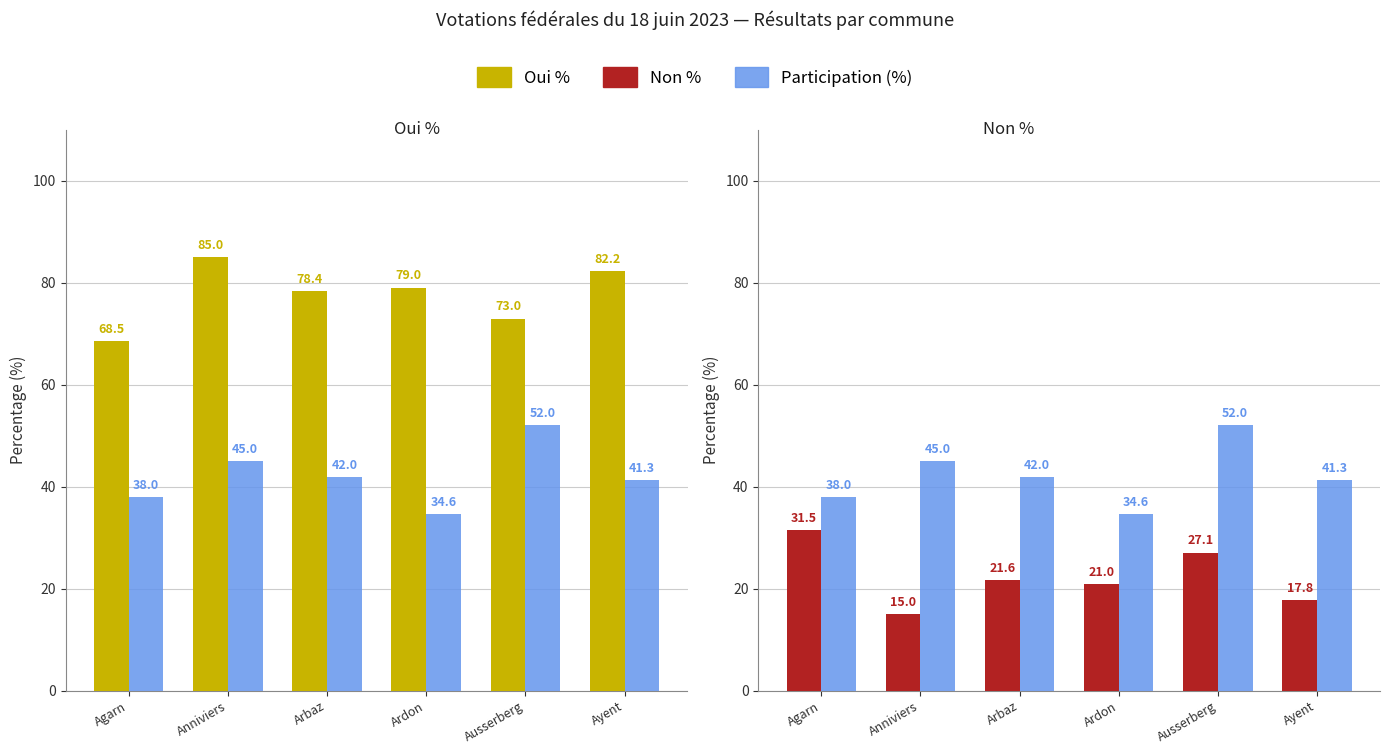

Which series has the widest spread of values?

Participation (%)